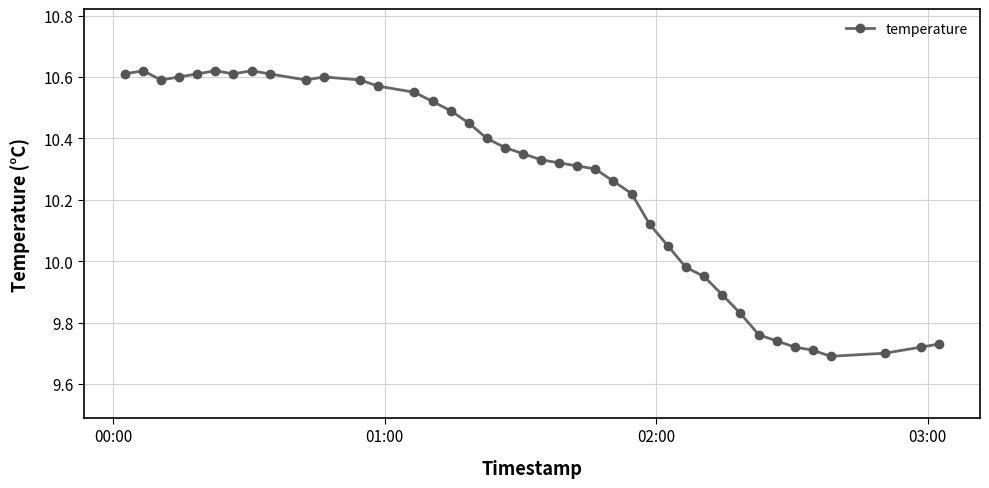

How many distinct data groups are displayed?

1